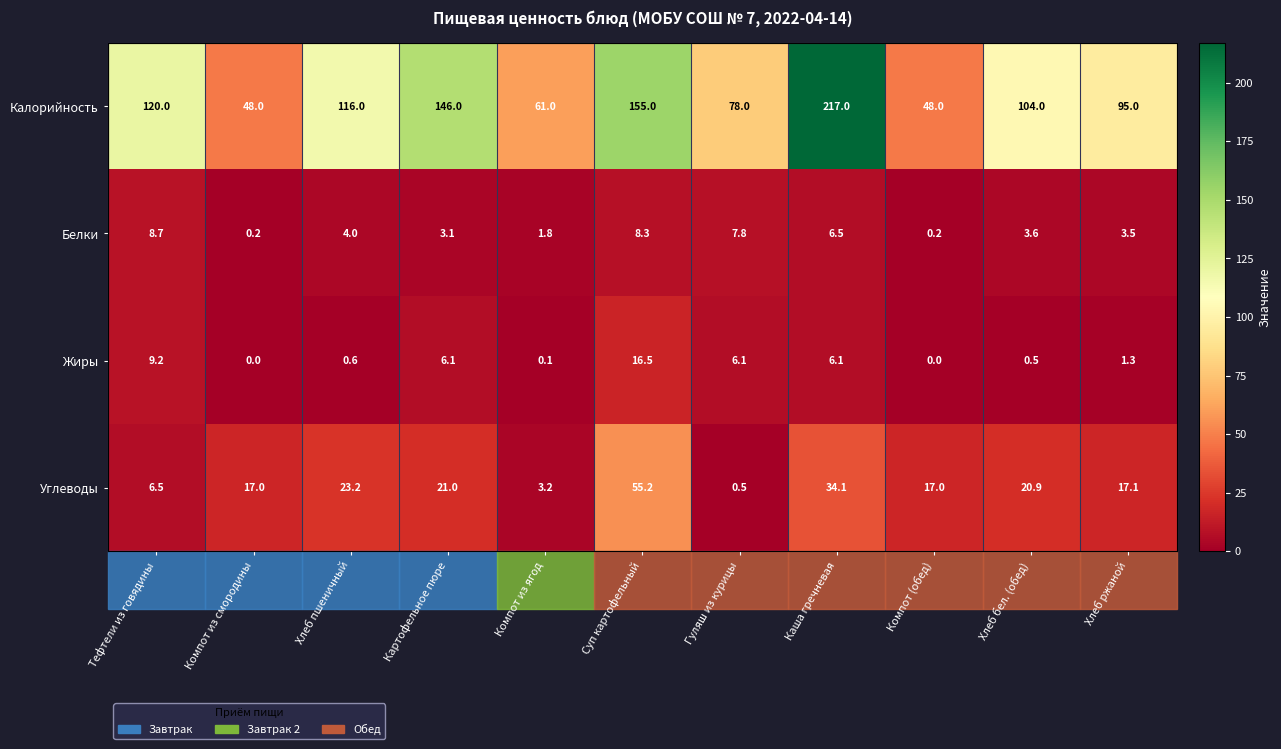

What is the greatest value displayed?

217.0